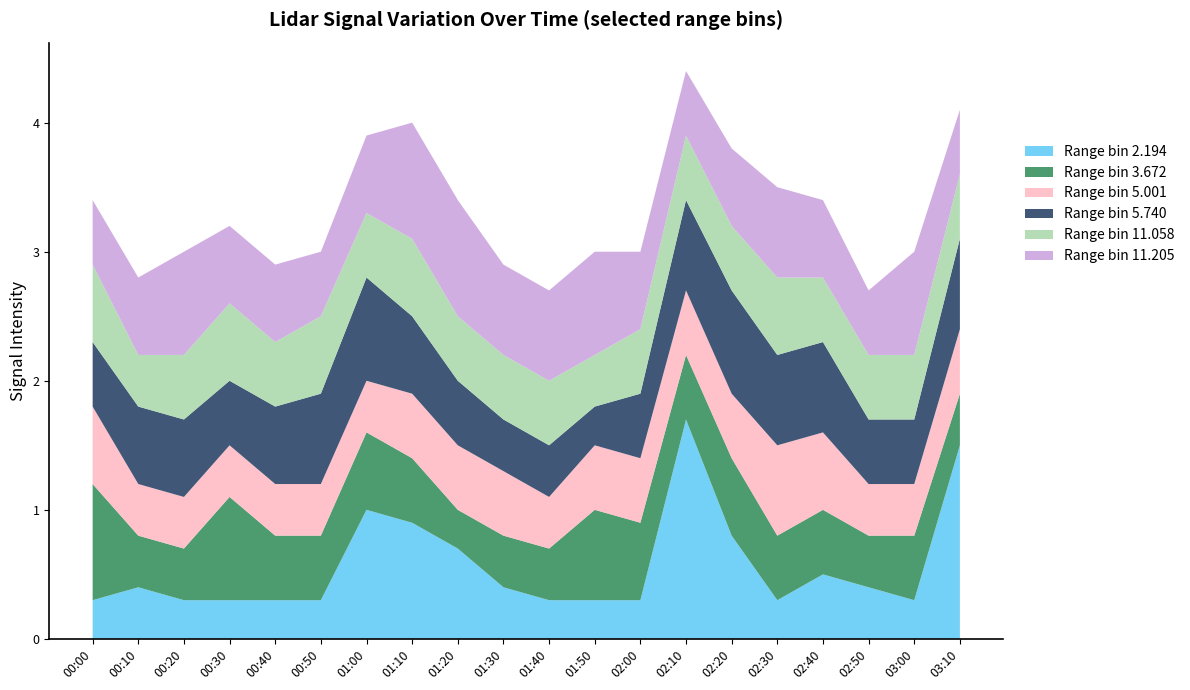

Reading right to left, extract all data points from this chart.

col_2.194: 1.5	0.3	0.4	0.5	0.3	0.8	1.7	0.3	0.3	0.3	0.4	0.7	0.9	1.0	0.3	0.3	0.3	0.3	0.4	0.3
col_3.672: 0.4	0.5	0.4	0.5	0.5	0.6	0.5	0.6	0.7	0.4	0.4	0.3	0.5	0.6	0.5	0.5	0.8	0.4	0.4	0.9
col_5.001: 0.5	0.4	0.4	0.6	0.7	0.5	0.5	0.5	0.5	0.4	0.5	0.5	0.5	0.4	0.4	0.4	0.4	0.4	0.4	0.6
col_5.740: 0.7	0.5	0.5	0.7	0.7	0.8	0.7	0.5	0.3	0.4	0.4	0.5	0.6	0.8	0.7	0.6	0.5	0.6	0.6	0.5
col_11.058: 0.5	0.5	0.5	0.5	0.6	0.5	0.5	0.5	0.4	0.5	0.5	0.5	0.6	0.5	0.6	0.5	0.6	0.5	0.4	0.6
col_11.205: 0.5	0.8	0.5	0.6	0.7	0.6	0.5	0.6	0.8	0.7	0.7	0.9	0.9	0.6	0.5	0.6	0.6	0.8	0.6	0.5